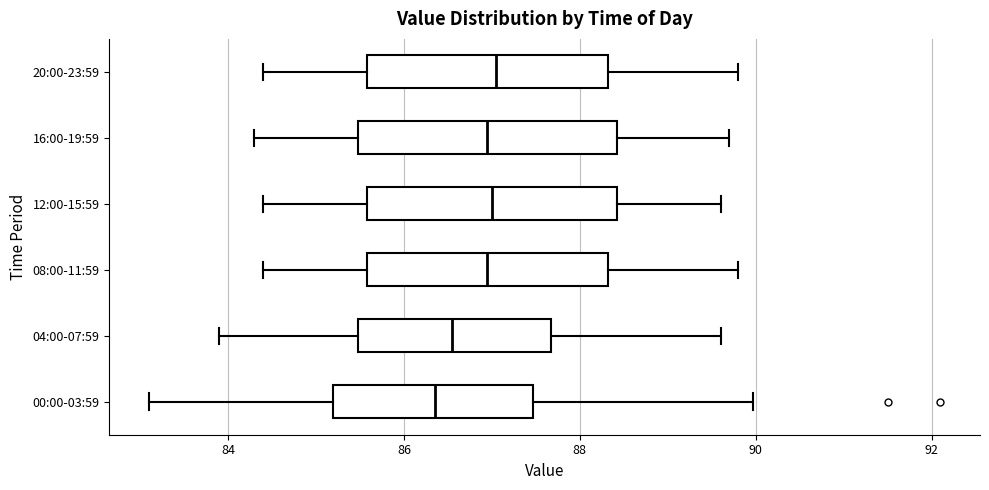

Reading bottom to top, transcribe this box plot: for each box, give where its median line is, the range the box spans, and where its two whiskers end, as read against the x-axis. The values are not printed on the chart, so give them approximately, as read against the axis.

00:00-03:59: median 86.4, box 85.2 to 87.4, whiskers 83.2 to 90.0
04:00-07:59: median 86.6, box 85.4 to 87.6, whiskers 84.0 to 89.6
08:00-11:59: median 87.0, box 85.6 to 88.4, whiskers 84.4 to 89.8
12:00-15:59: median 87.0, box 85.6 to 88.4, whiskers 84.4 to 89.6
16:00-19:59: median 87.0, box 85.4 to 88.4, whiskers 84.4 to 89.8
20:00-23:59: median 87.0, box 85.6 to 88.4, whiskers 84.4 to 89.8